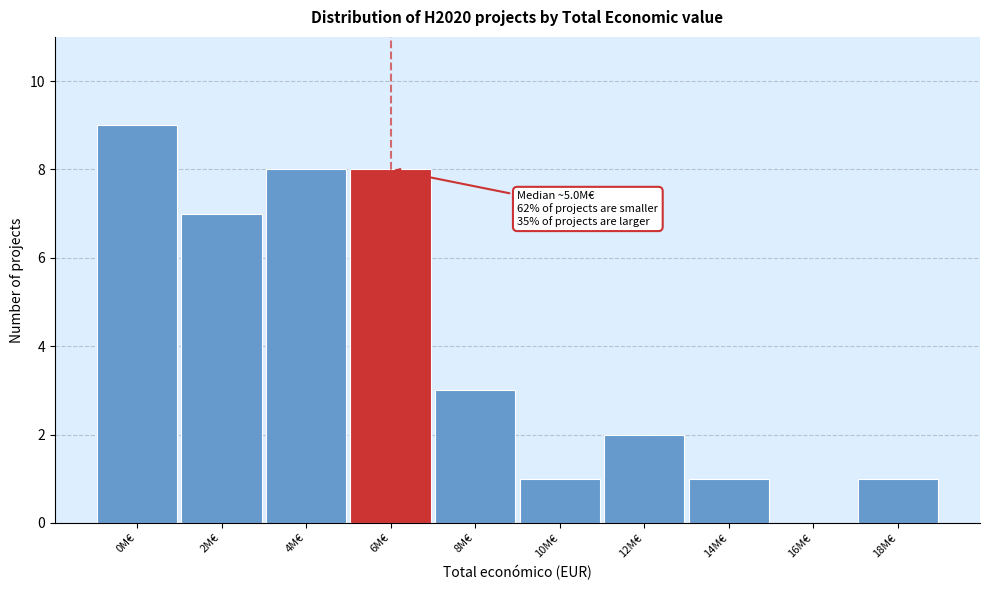

Reading left to right, extract all data points from this chart.

0M€=9	2M€=7	4M€=8	6M€=8	8M€=3	10M€=1	12M€=2	14M€=1	16M€=0	18M€=1